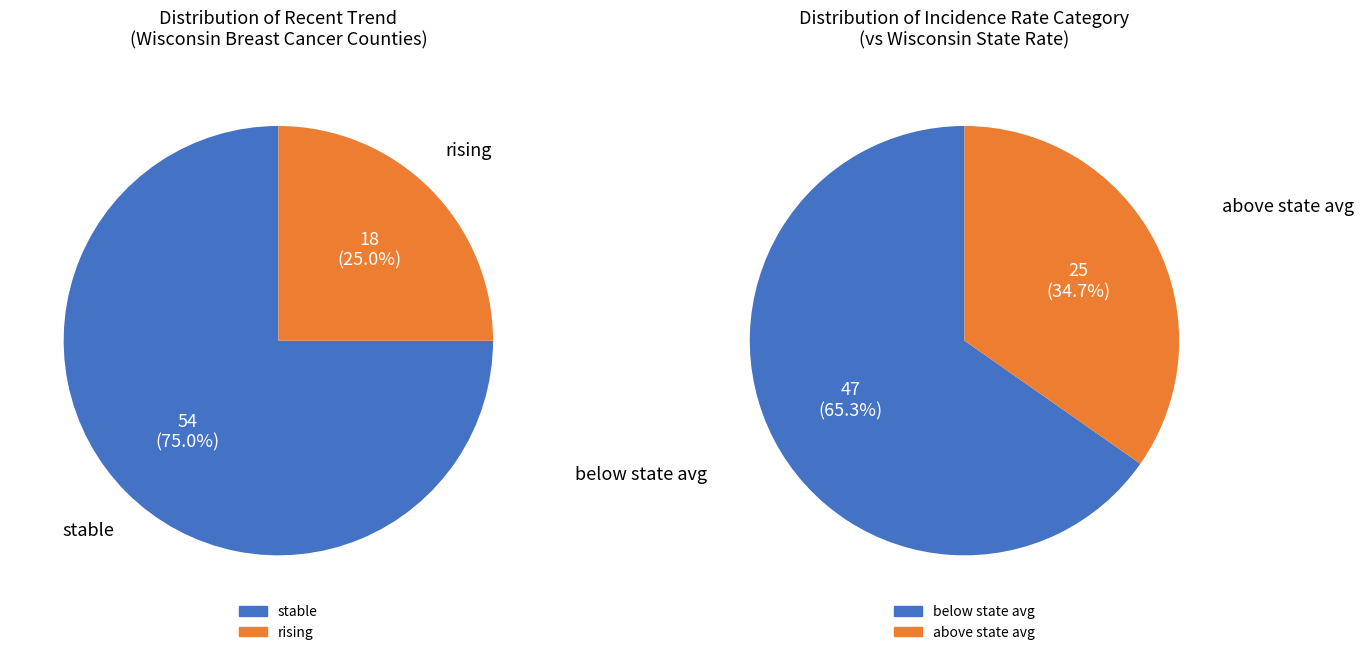

To the nearest percent, what is the combined percentage of stable and rising?

100%